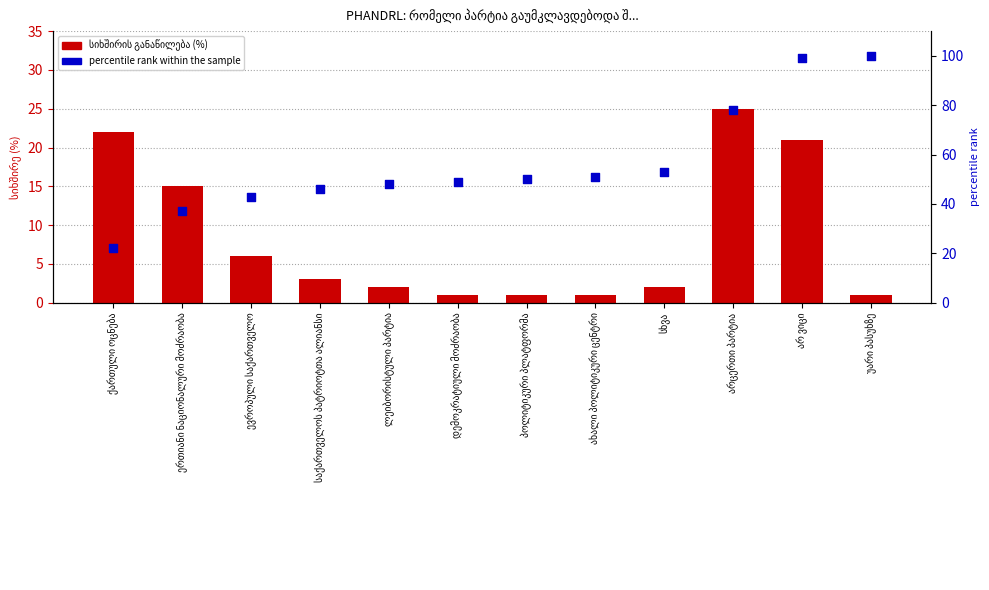

What is the total value across all series at სხვა?

55